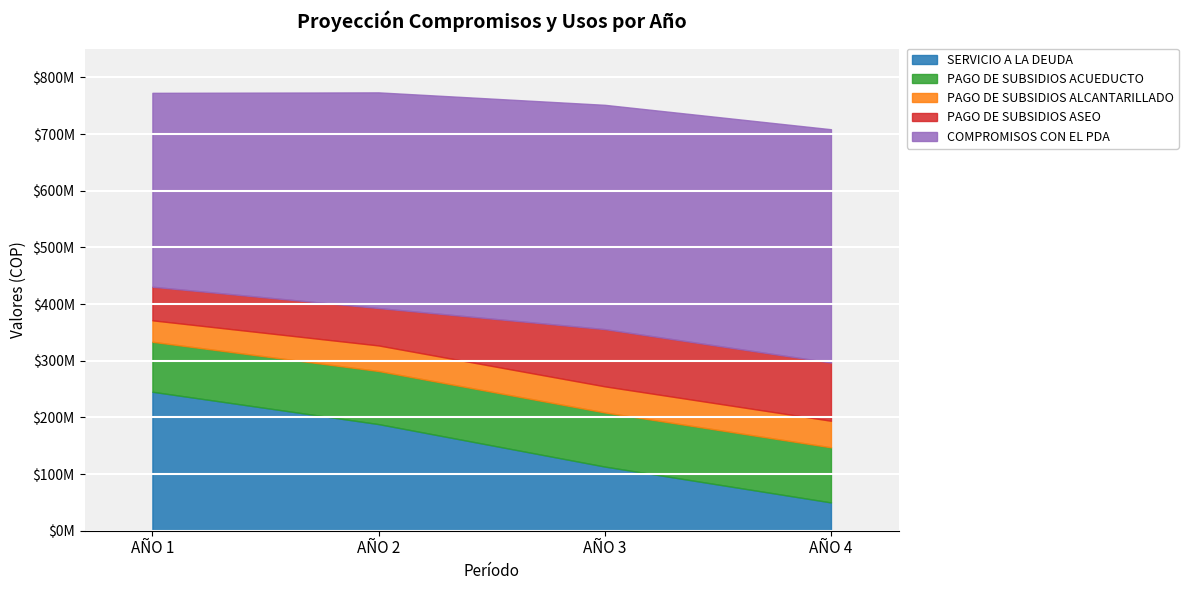

What is the sum of the PAGO DE SUBSIDIOS ALCANTARILLADO values at AÑO 1 and AÑO 3?

83935031